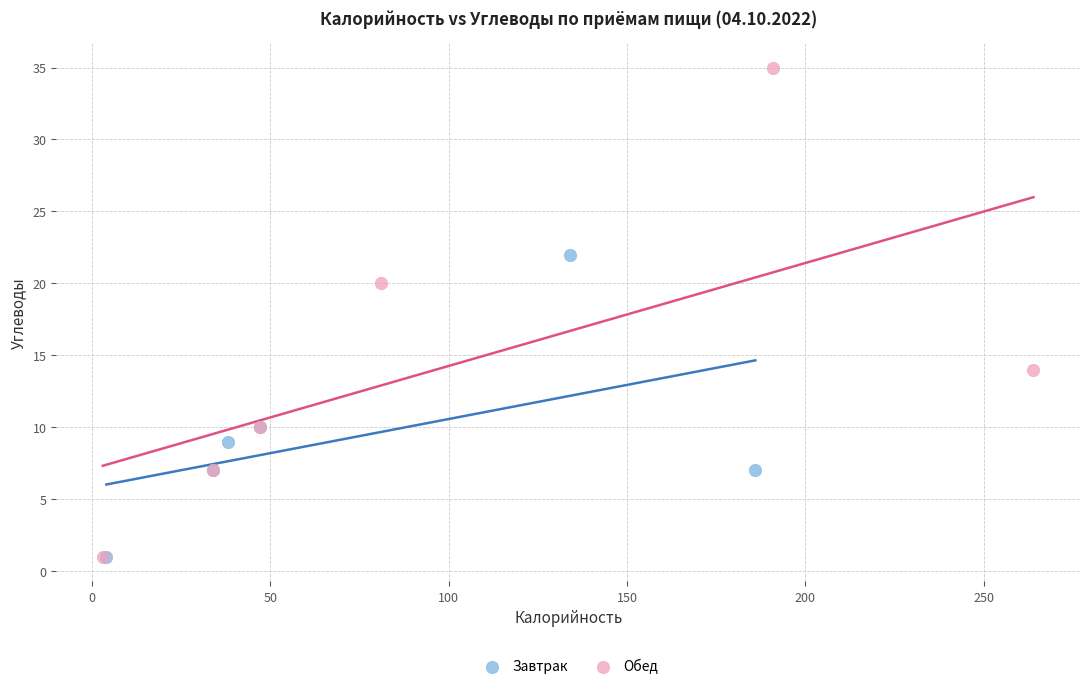

Which series contains the highest Y value?

Обед